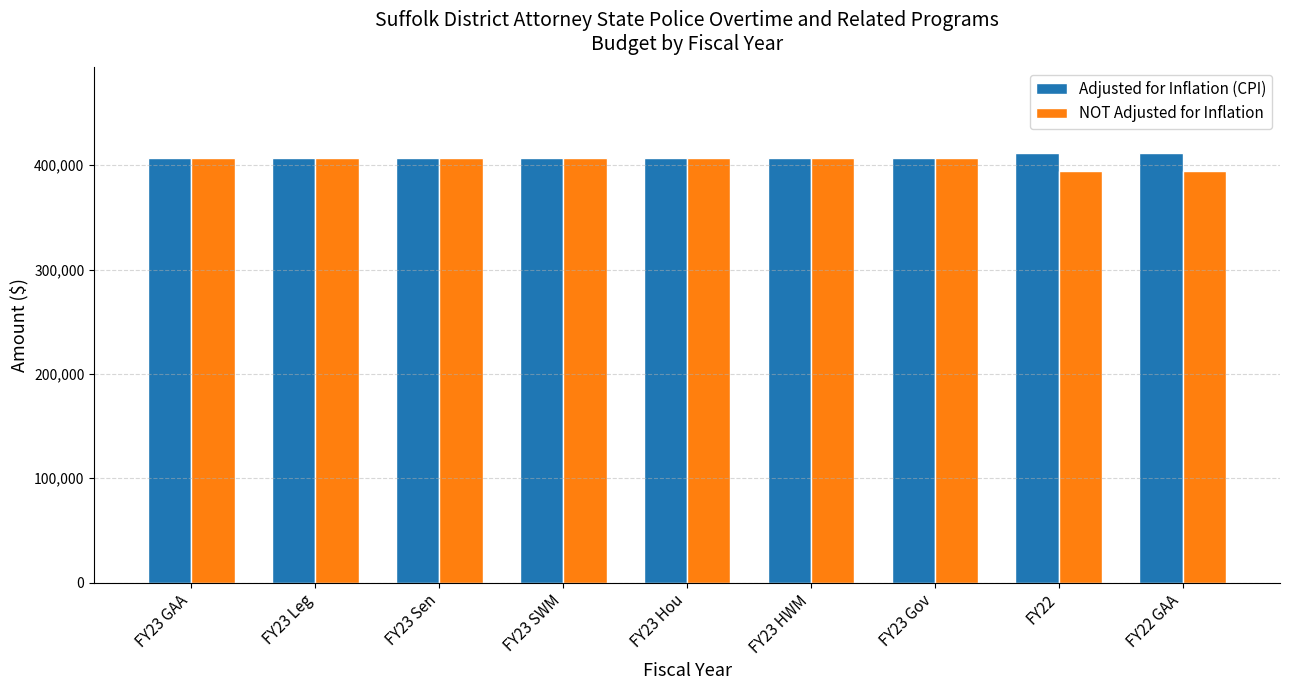

The NOT Adjusted for Inflation series shows 702799 at FY23 SWM. True or false?

False